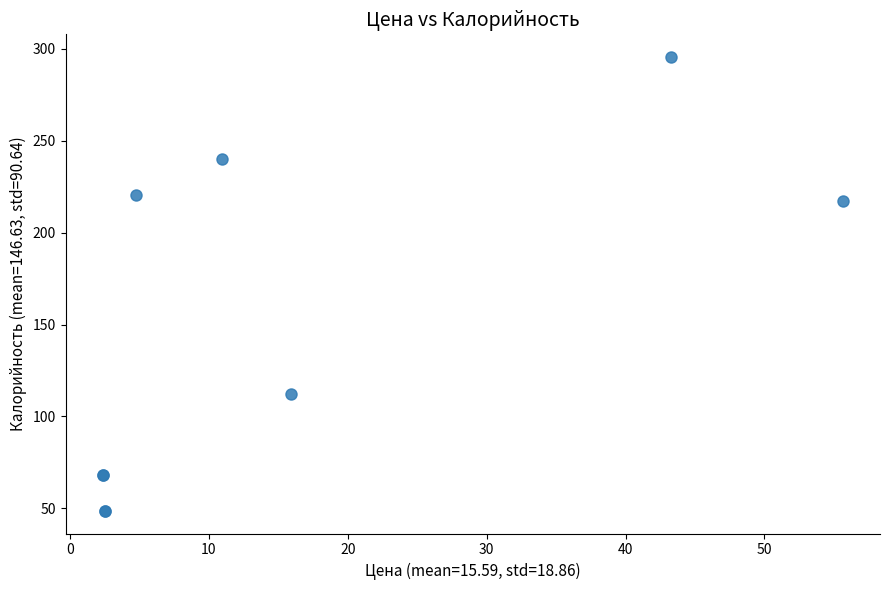

What Y value in the scatter plot is closest to 172?

217.1